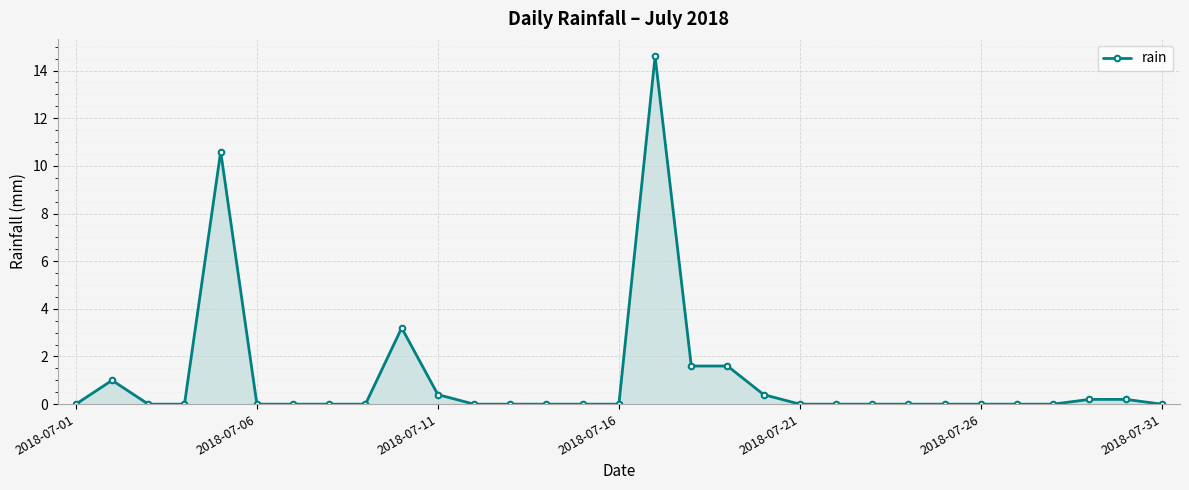

True or false: there are more than 2 points higher than both neighbors.

True